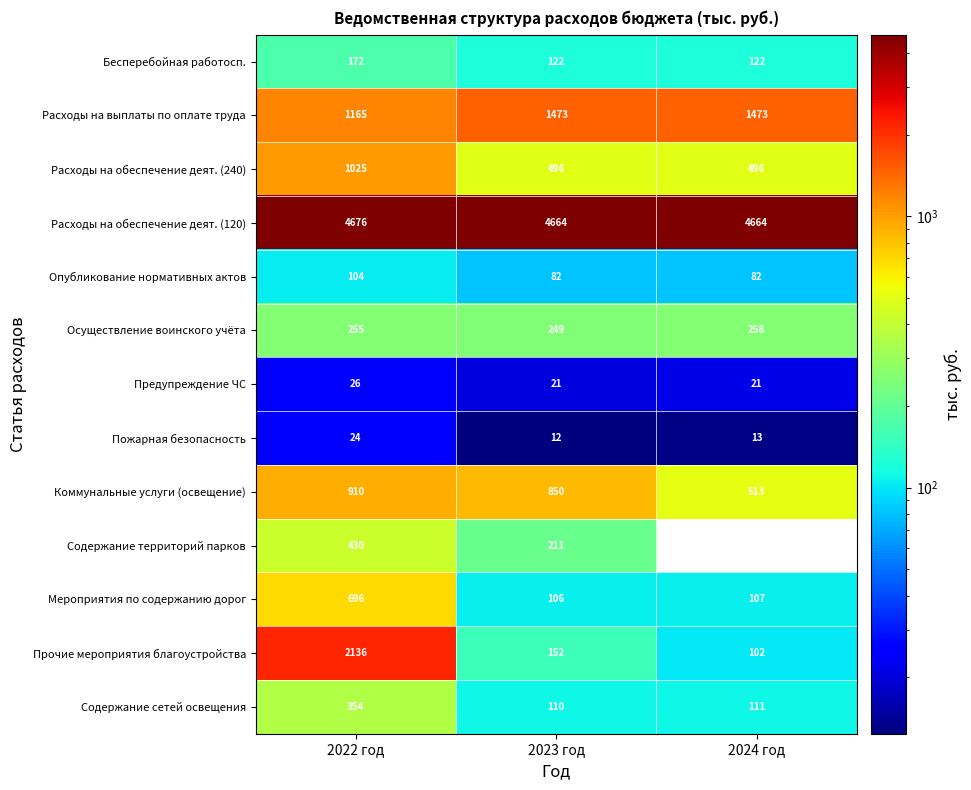

At 2022 год, list the series in order from largest to smallest.

Расходы на обеспечение деят. (120), Прочие мероприятия благоустройства, Расходы на выплаты по оплате труда, Расходы на обеспечение деят. (240), Коммунальные услуги (освещение), Мероприятия по содержанию дорог, Содержание территорий парков, Содержание сетей освещения, Осуществление воинского учёта, Бесперебойная работосп., Опубликование нормативных актов, Предупреждение ЧС, Пожарная безопасность